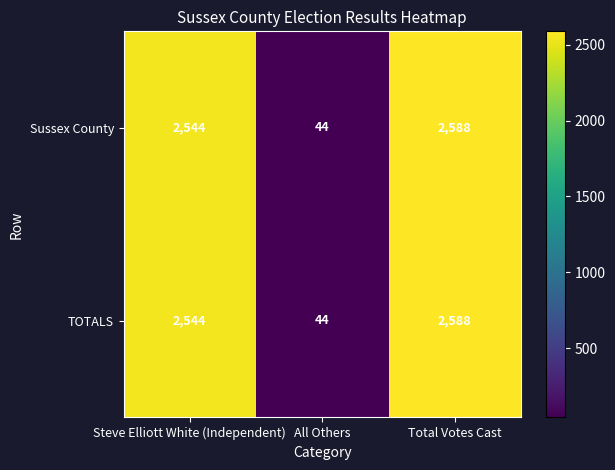

At how many categories does at least one series exceed 2538?

2